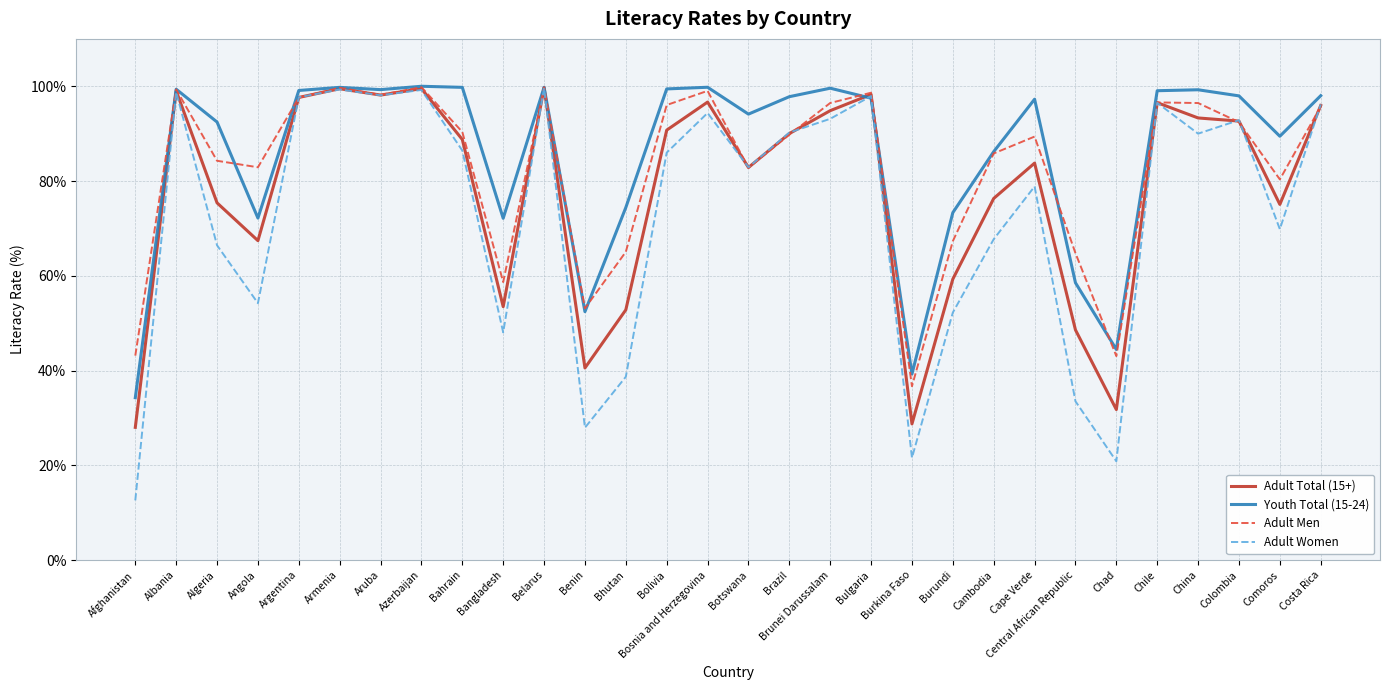

What are all the series names shown in the legend?

Adult Total (15+), Youth Total (15-24), Adult Men, Adult Women